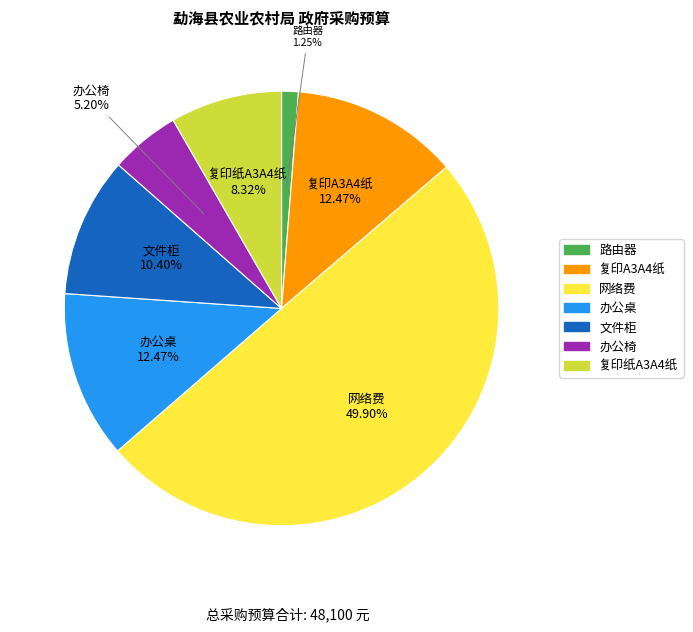

Is it true that 文件柜 is 10% of the pie?

True